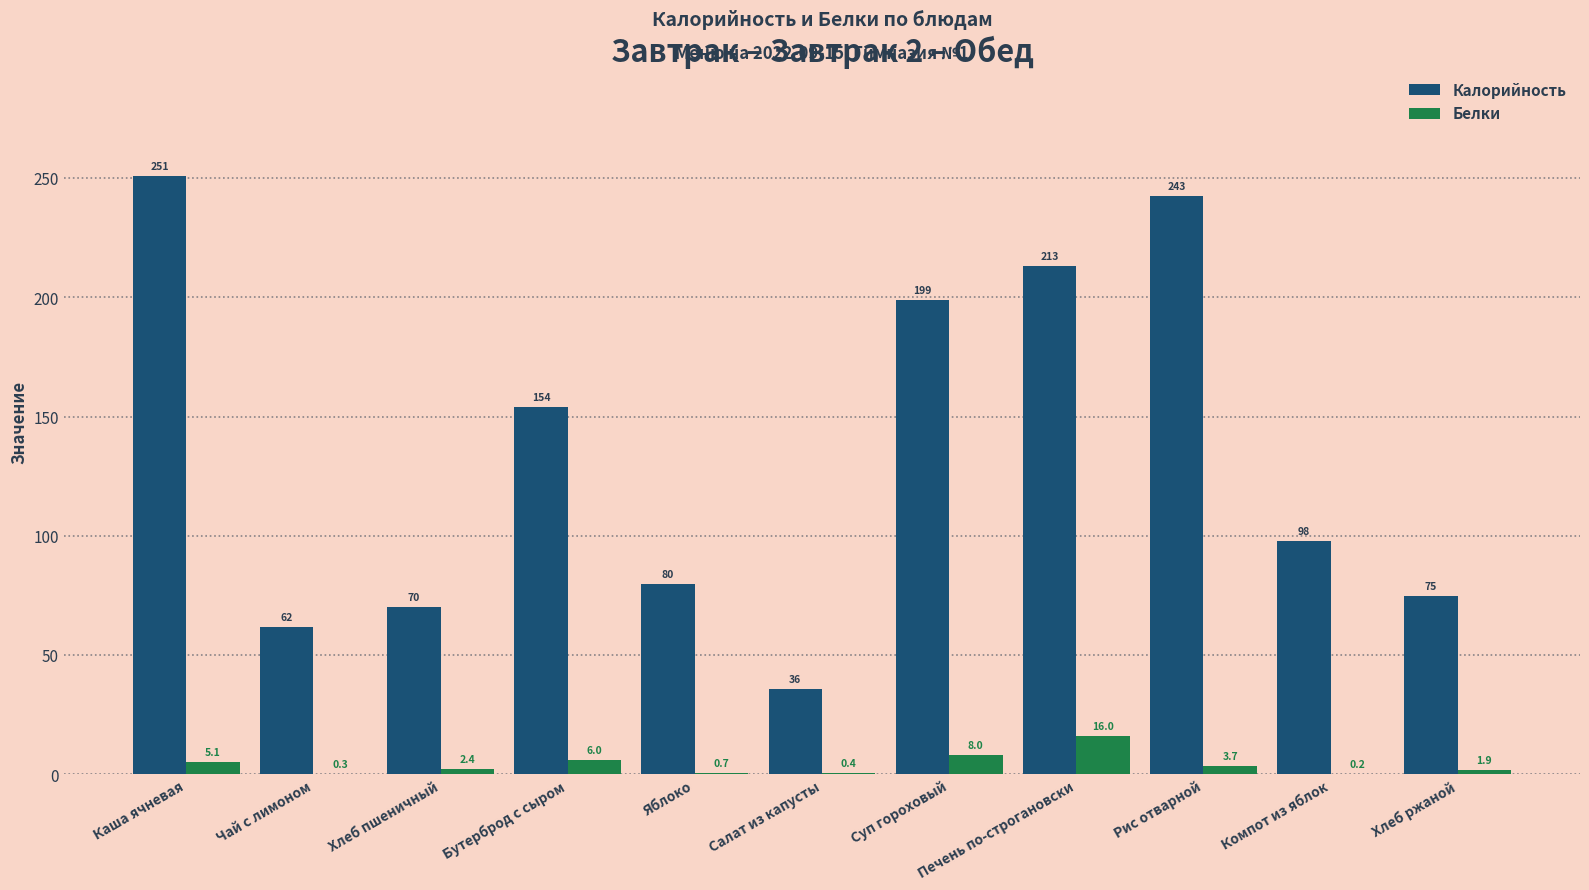

What is the maximum value shown in the chart?

251.0